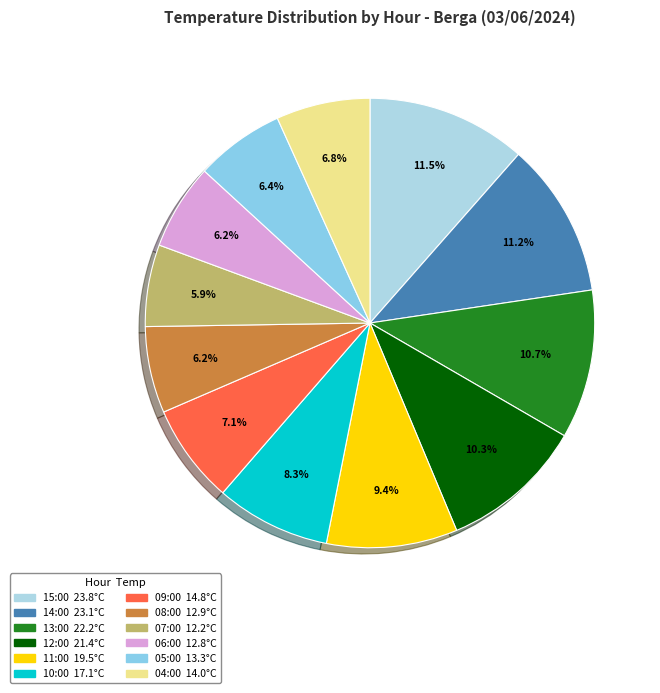

To the nearest percent, what portion does 10:00 represent?

8%